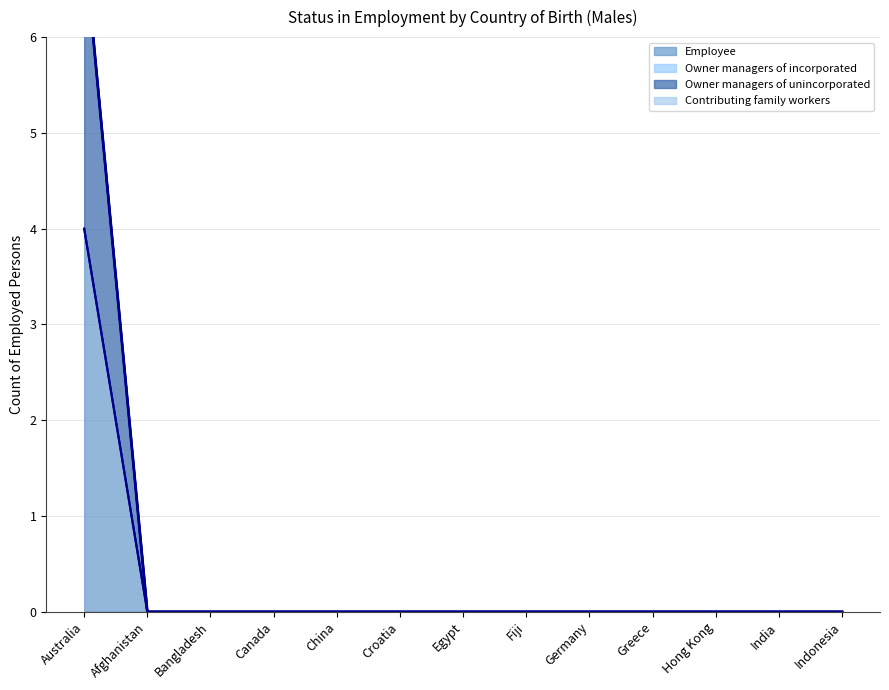

Does the chart display data point markers on the line(s)?

No